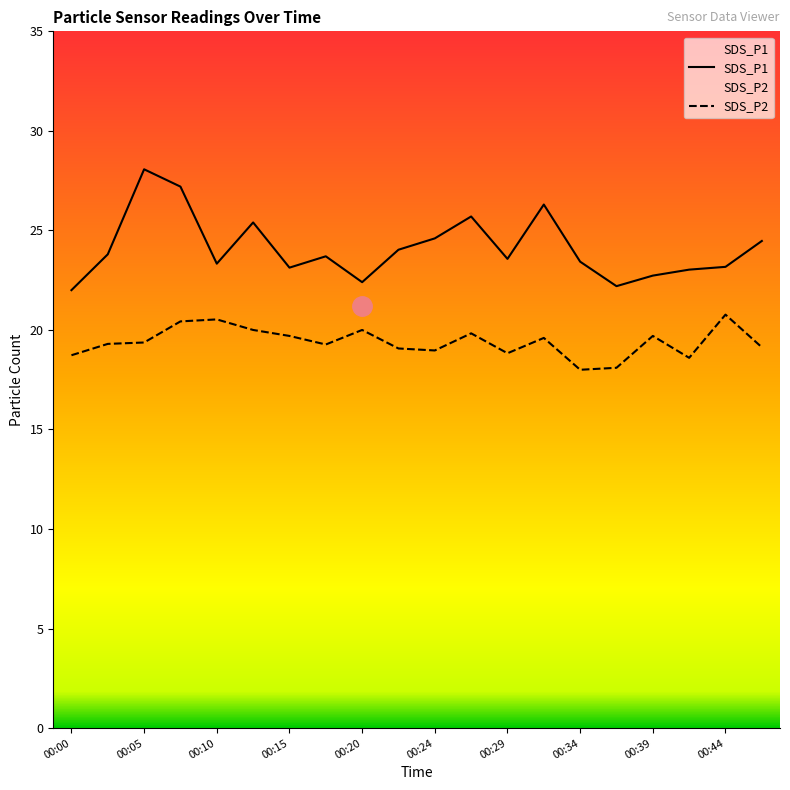

What is the minimum value shown in the chart?

18.0